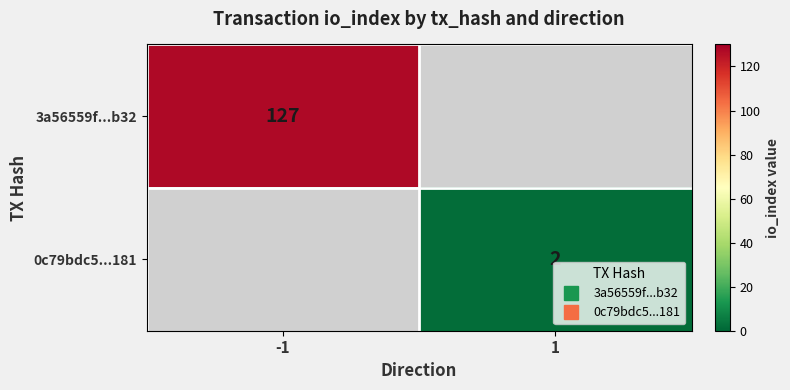

At how many categories does at least one series exceed 88?

1